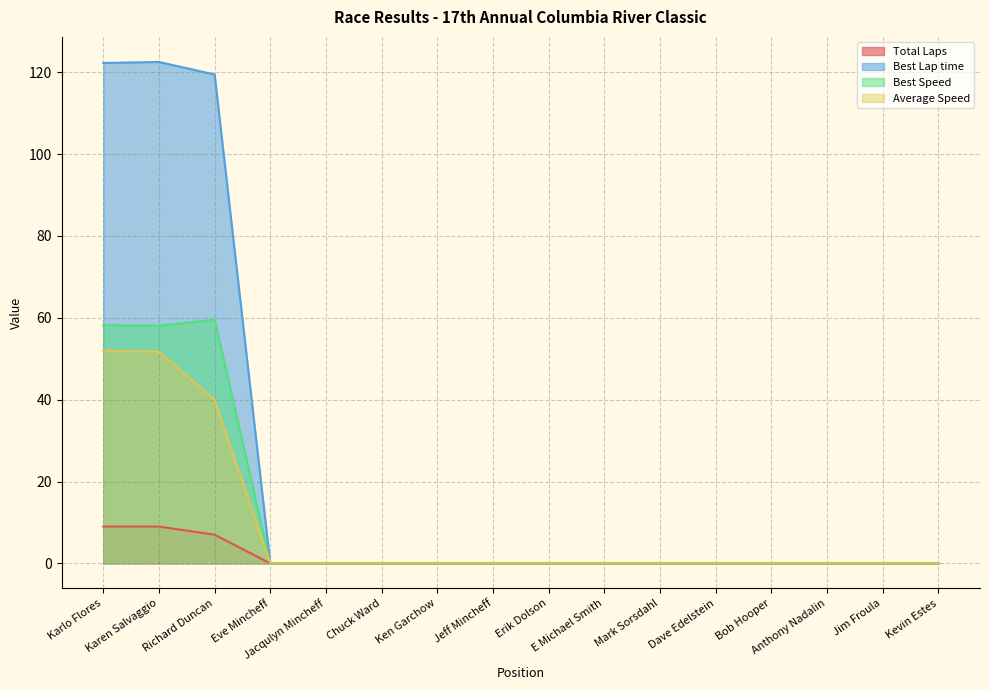

What is the difference between the maximum and minimum values in the Total Laps series?

9.0